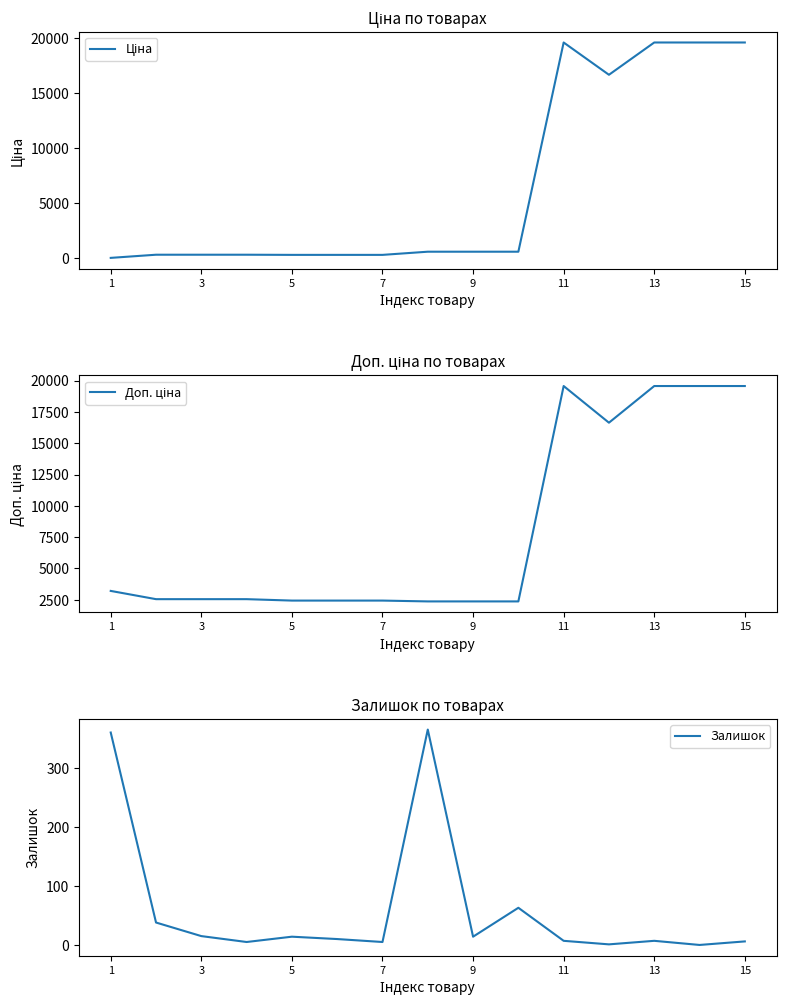

The value of Залишок at 9 is 14. True or false?

True